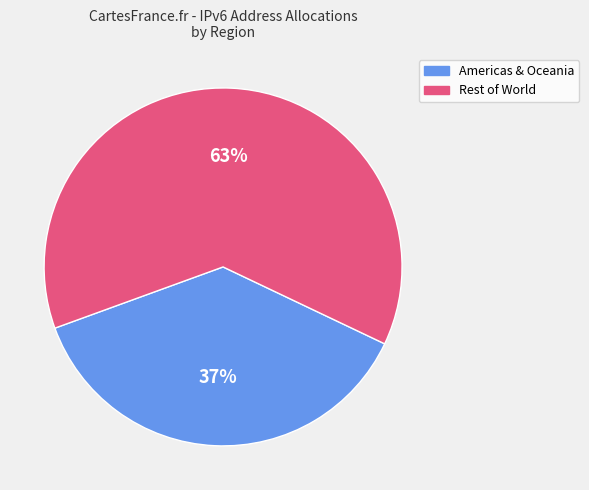

To the nearest percent, what is the average slice percentage?

50%